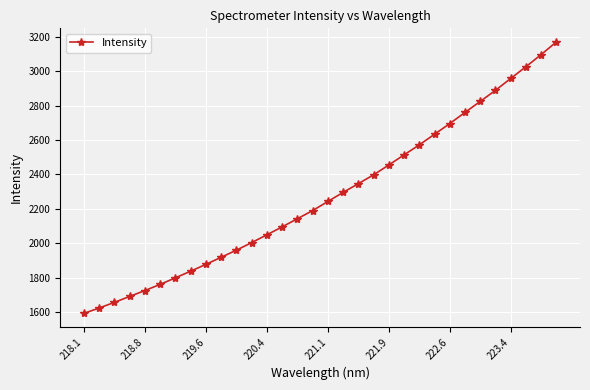

What is the minimum value shown in the chart?

1592.9